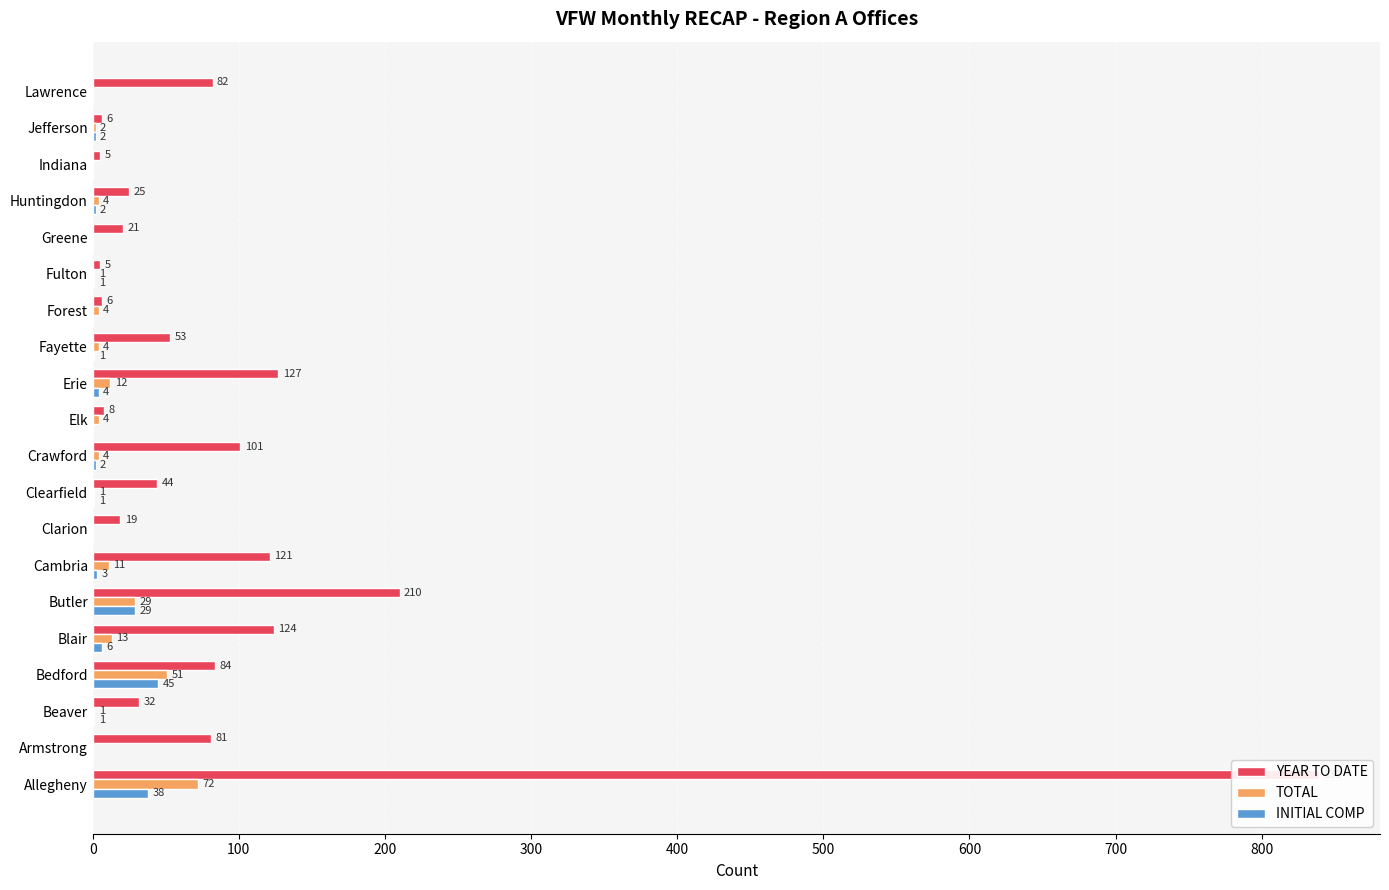

What is the greatest value displayed?

839